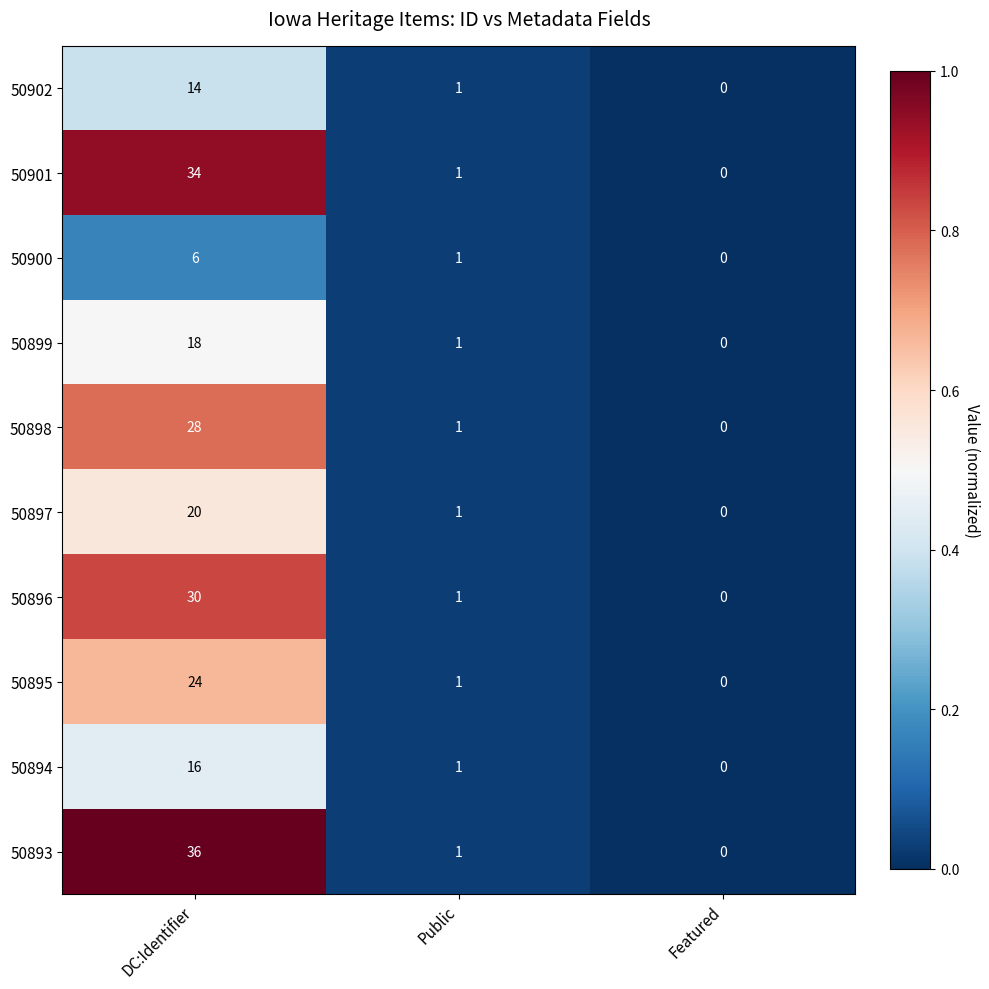

Reading left to right, list all the values displayed in this chart.

50902: DC:Identifier=14	Public=1	Featured=0
50901: DC:Identifier=34	Public=1	Featured=0
50900: DC:Identifier=6	Public=1	Featured=0
50899: DC:Identifier=18	Public=1	Featured=0
50898: DC:Identifier=28	Public=1	Featured=0
50897: DC:Identifier=20	Public=1	Featured=0
50896: DC:Identifier=30	Public=1	Featured=0
50895: DC:Identifier=24	Public=1	Featured=0
50894: DC:Identifier=16	Public=1	Featured=0
50893: DC:Identifier=36	Public=1	Featured=0